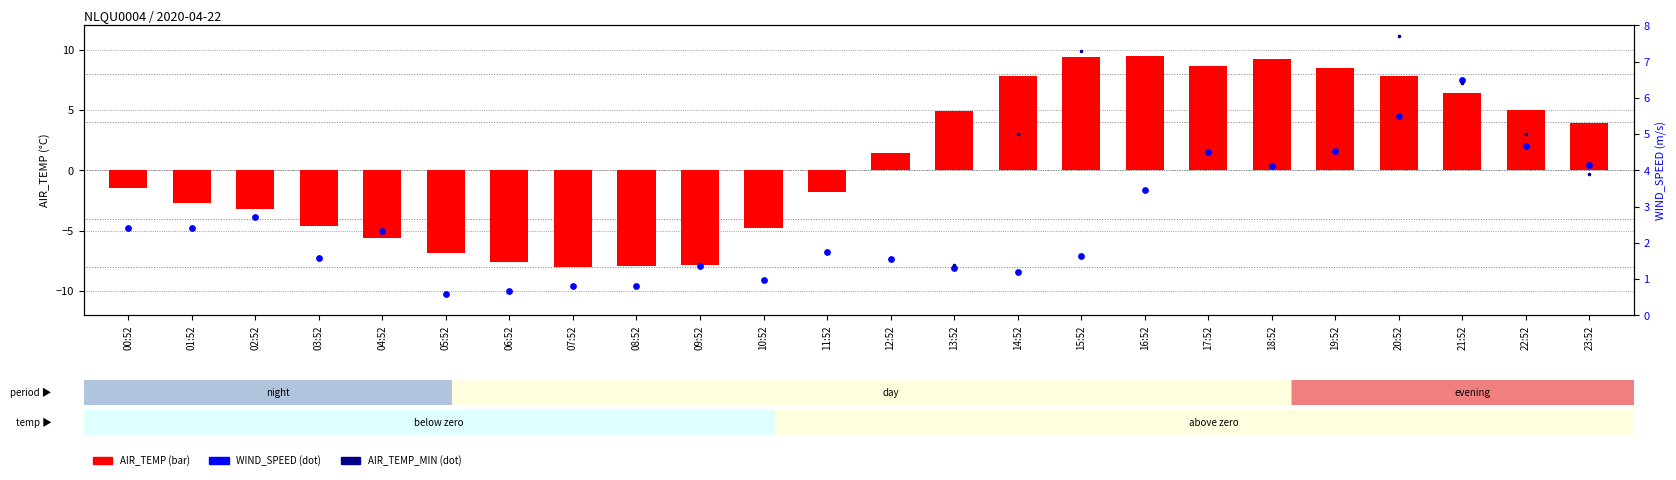

Which series has the widest spread of Y values?

AIR_TEMP_MIN